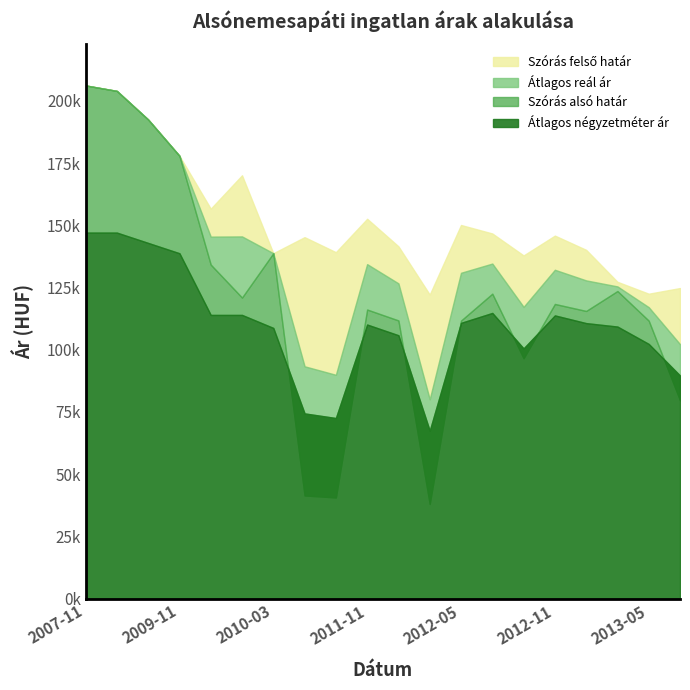

What position from the right is 2013-05?

2